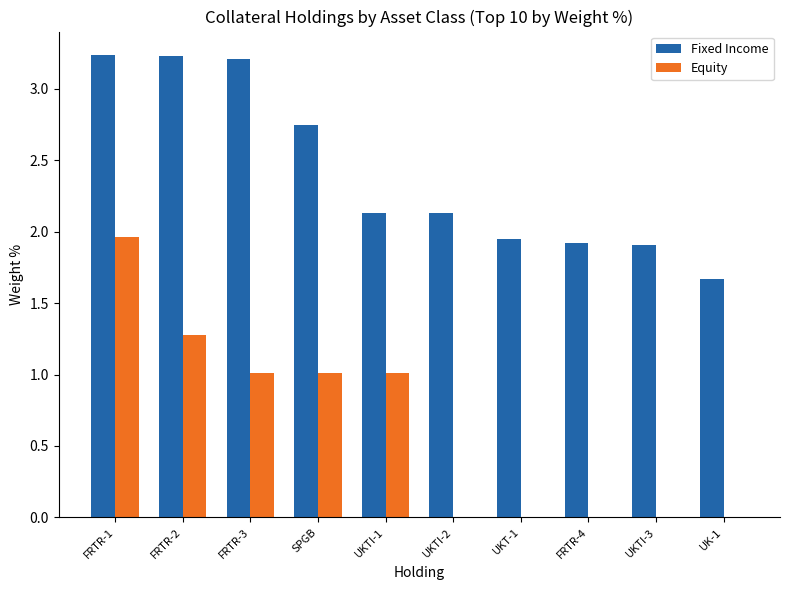

The value of Equity at FRTR-2 is 1.3. True or false?

True